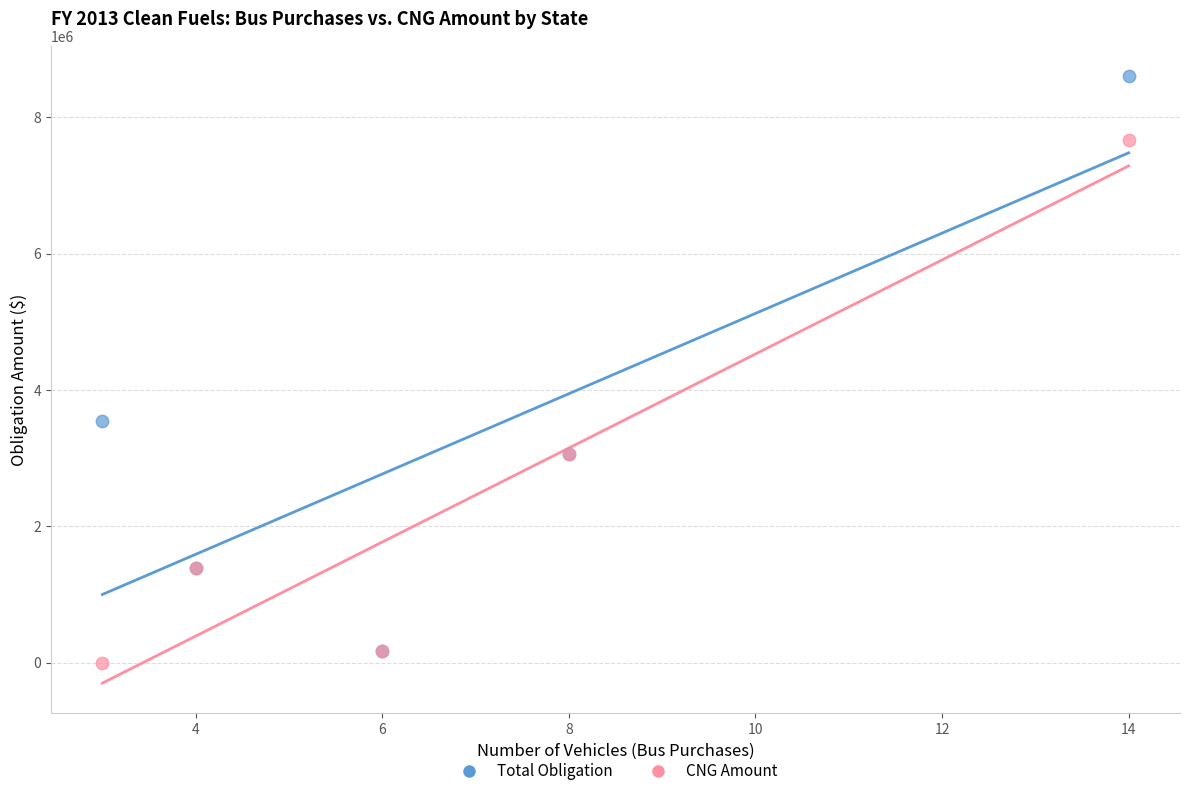

What are all the series names shown in the legend?

Total Obligation, CNG Amount